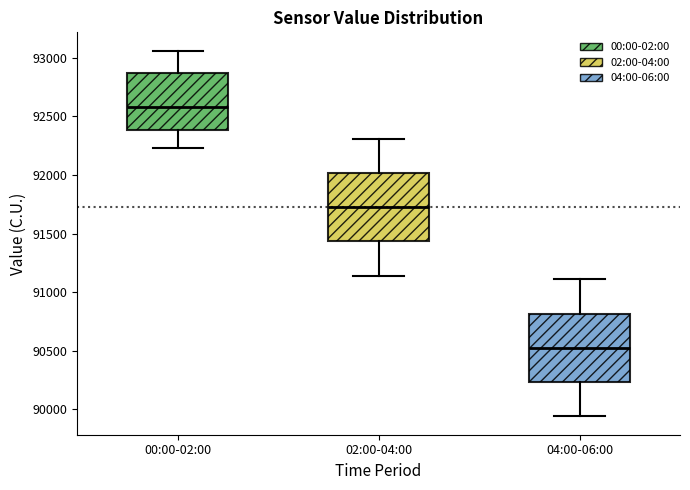

Which box has the highest median line?

00:00-02:00